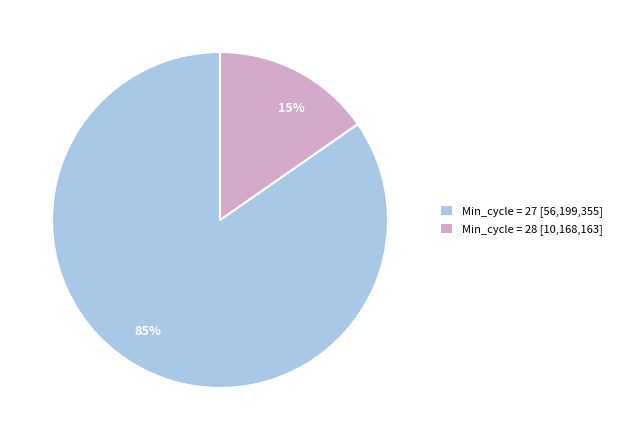

To the nearest percent, what is the average slice percentage?

50%